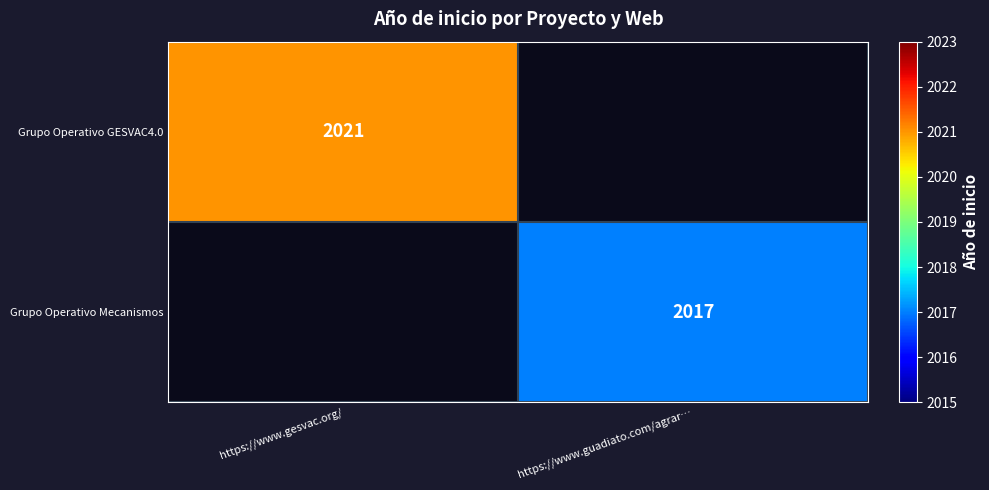

What is the minimum value shown in the chart?

2017.0